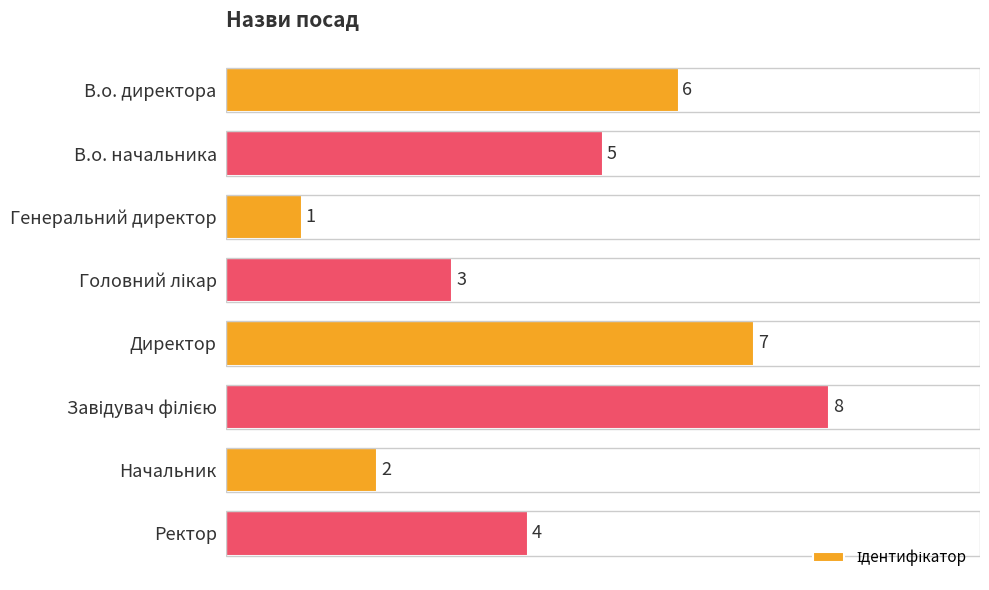

Reading top to bottom, extract all data points from this chart.

6	5	1	3	7	8	2	4